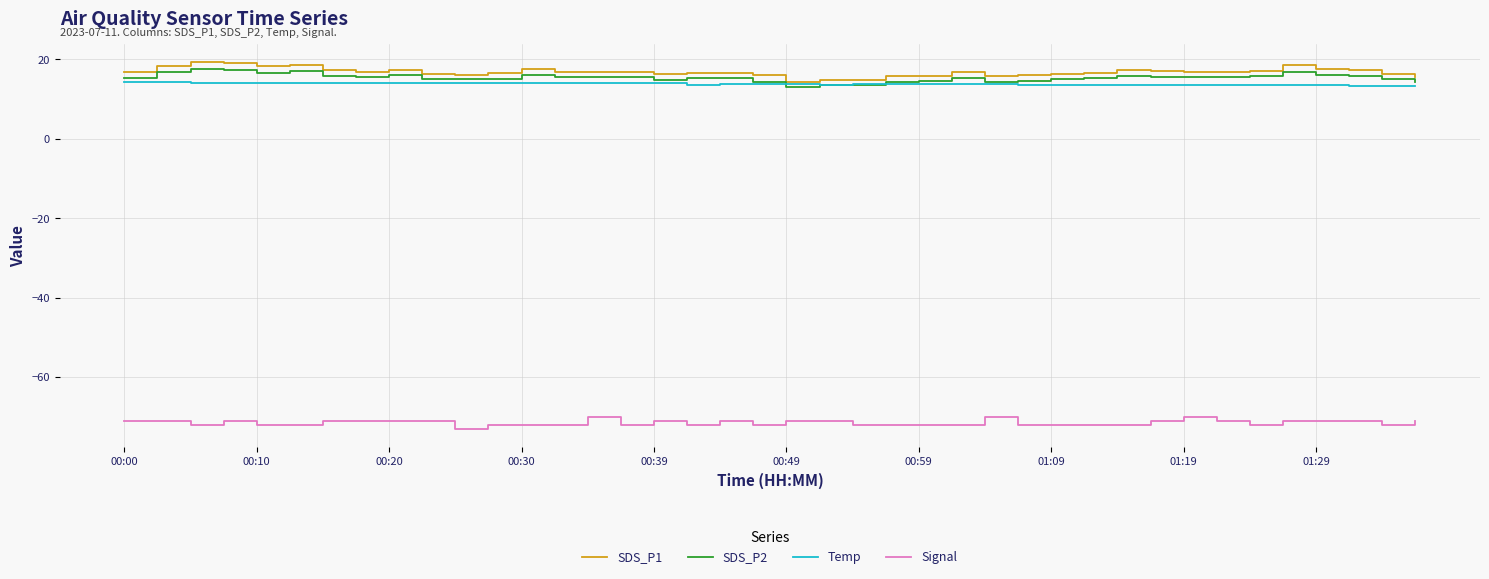

What is the highest value of the SDS_P1 series?

19.3